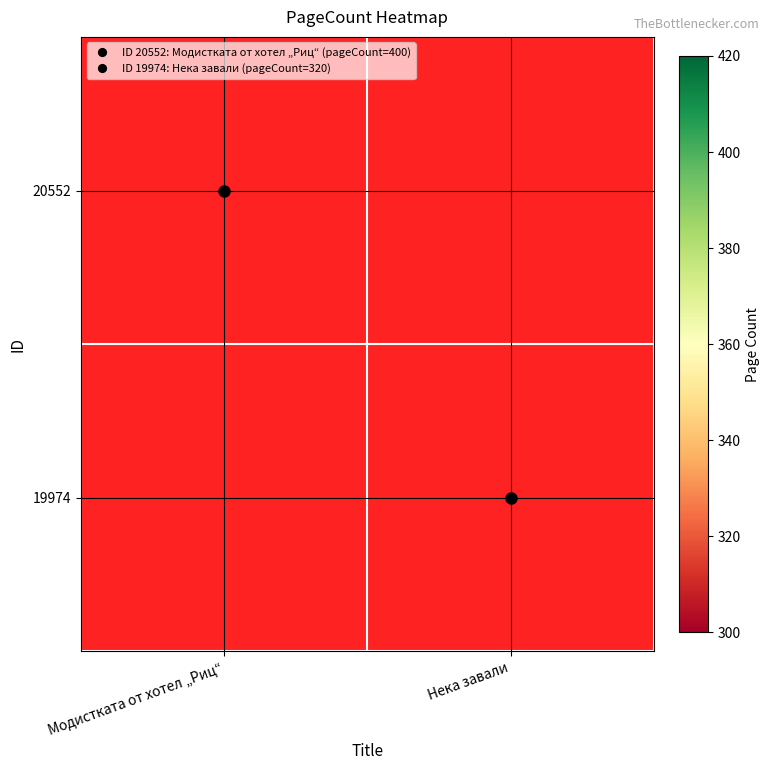

At which category is the sum across all series the highest?

Модистката от хотел „Риц“